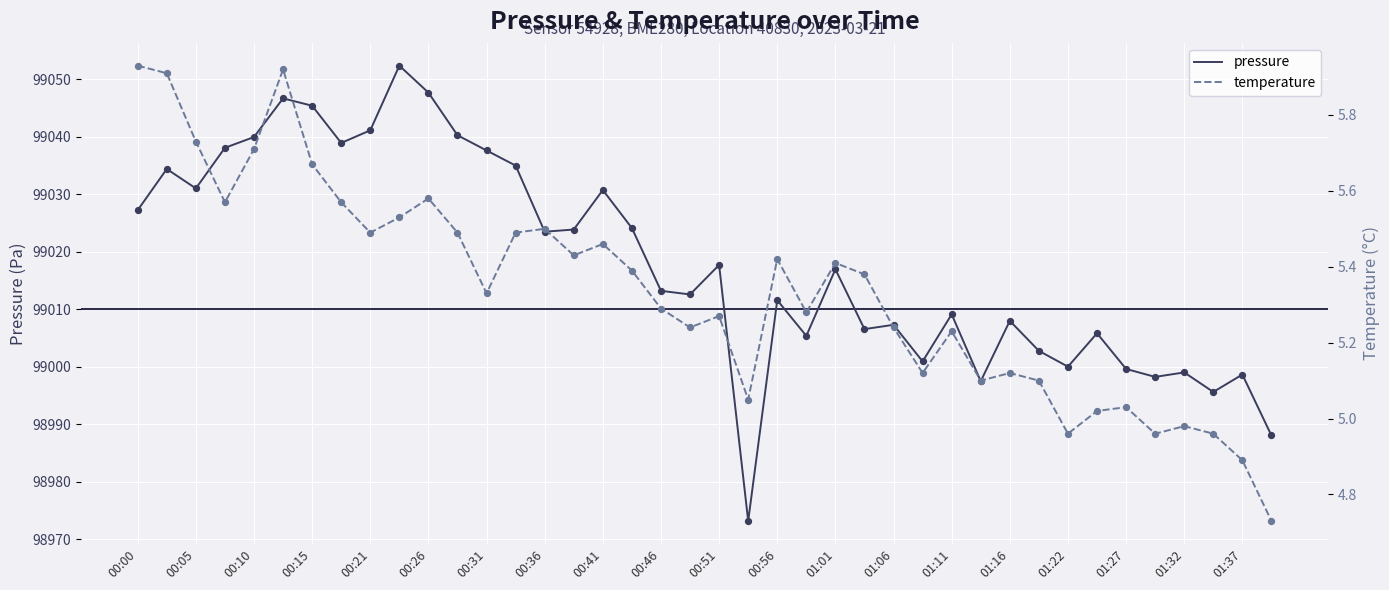

Which series has the largest total across all categories?

pressure